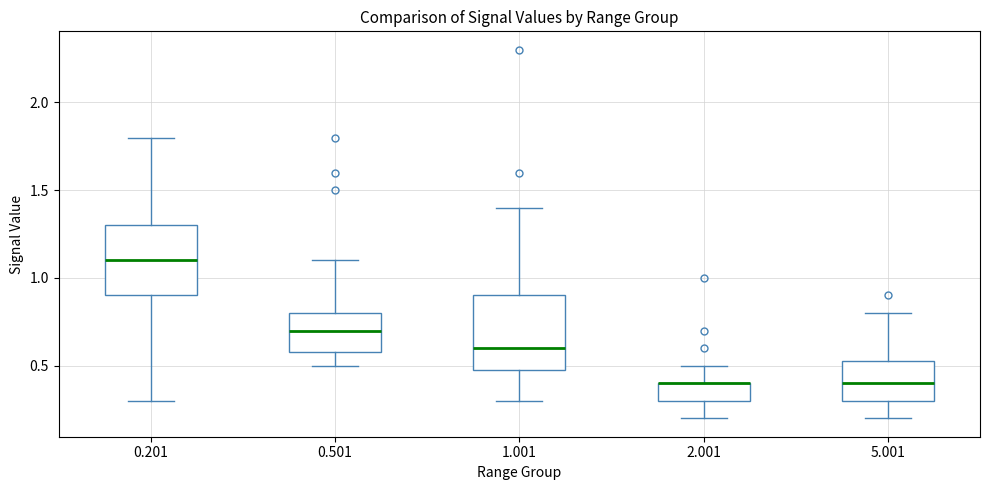

Reading left to right, read every box against the y-axis: the position of its median line, the range the box covers, and the ends of its whiskers. The values are not printed on the chart, so give them approximately, as read against the axis.

0.201: median 1.10, box 0.90 to 1.30, whiskers 0.30 to 1.80
0.501: median 0.70, box 0.60 to 0.80, whiskers 0.50 to 1.10
1.001: median 0.60, box 0.50 to 0.90, whiskers 0.30 to 1.40
2.001: median 0.40 (drawn on the box's upper edge), box 0.30 to 0.40, whiskers 0.20 to 0.50
5.001: median 0.40, box 0.30 to 0.55, whiskers 0.20 to 0.80